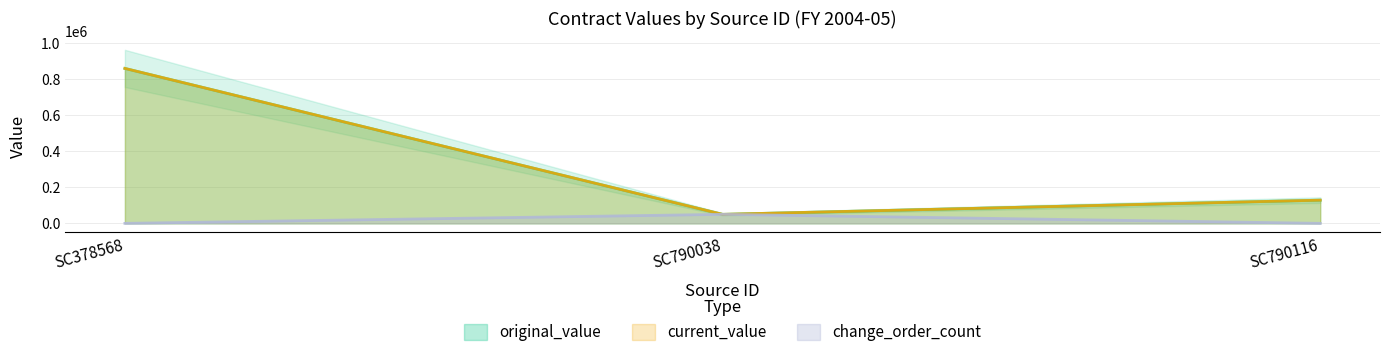

What is the spread (max minus min) of values at SC790116?

128625